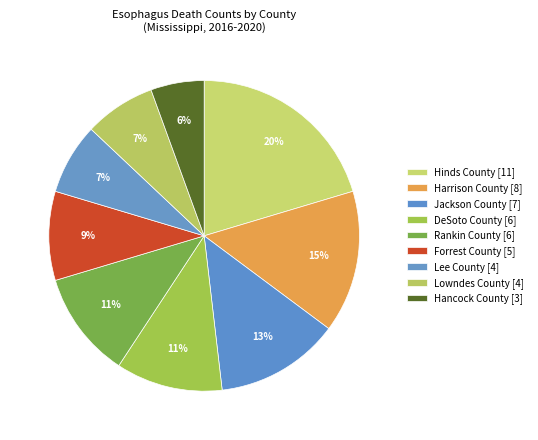

To the nearest percent, what portion does Lee County [4] represent?

7%